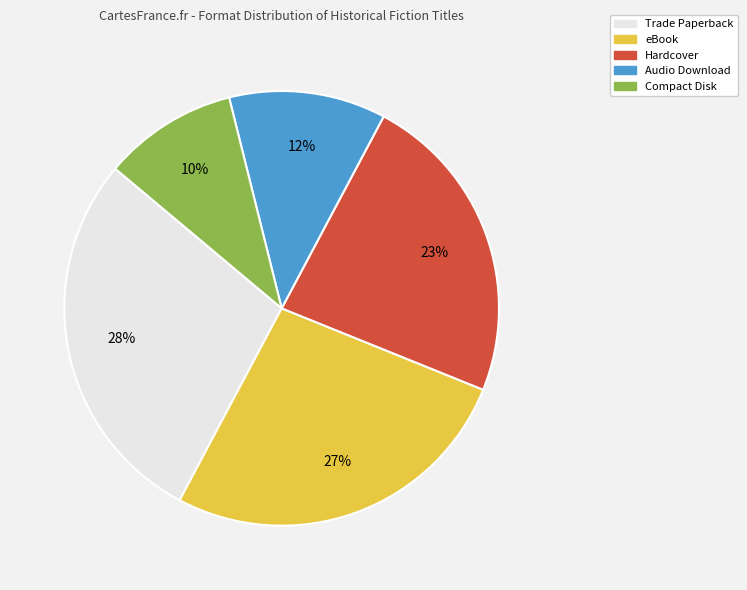

Approximately how many times larger is the value at Compact Disk compared to Trade Paperback?

0.4